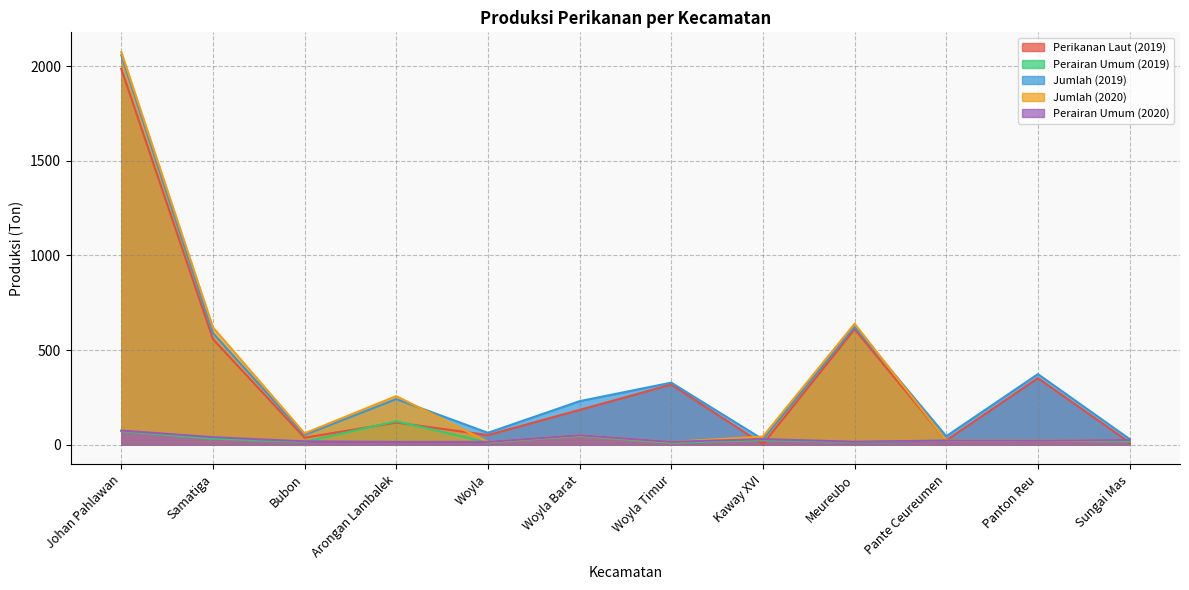

Does the chart display data point markers on the line(s)?

No